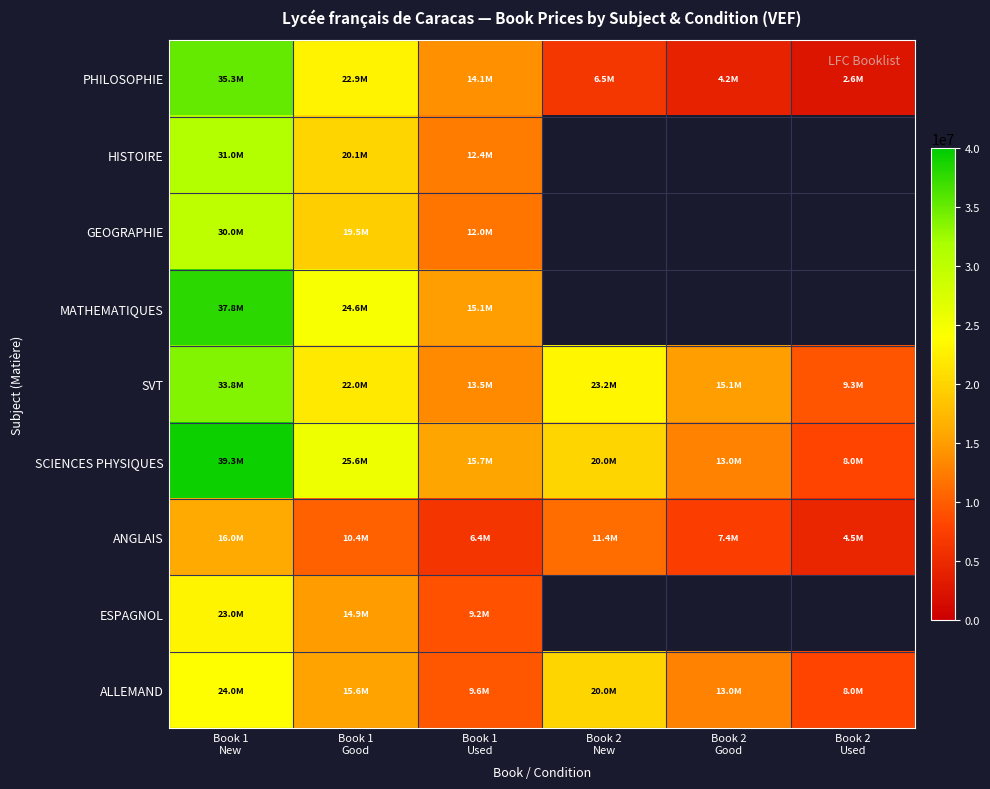

Where is ALLEMAND nearest to the value 16000000?

Book 1 Good